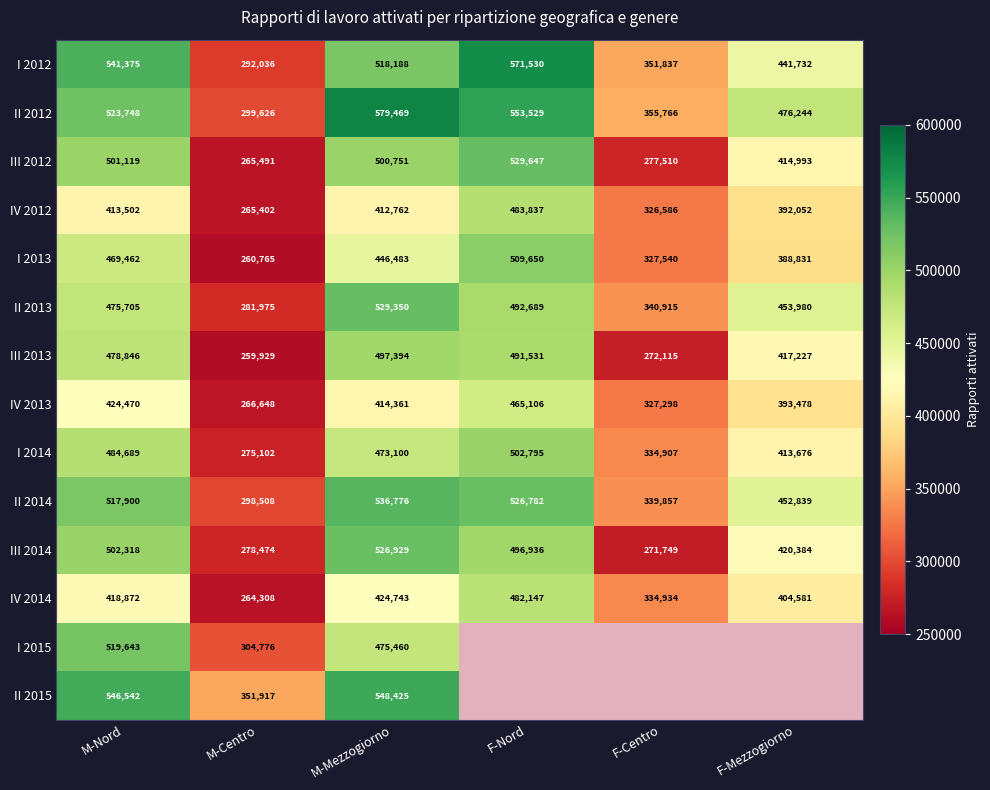

How many series are shown in this chart?

14